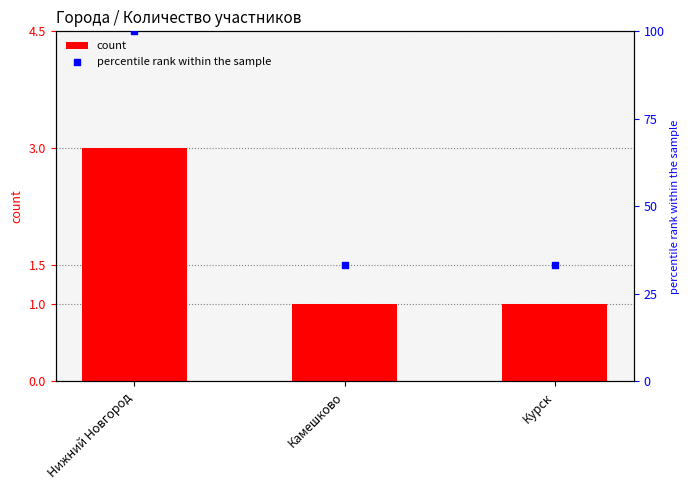

At how many categories does at least one series exceed 45?

1